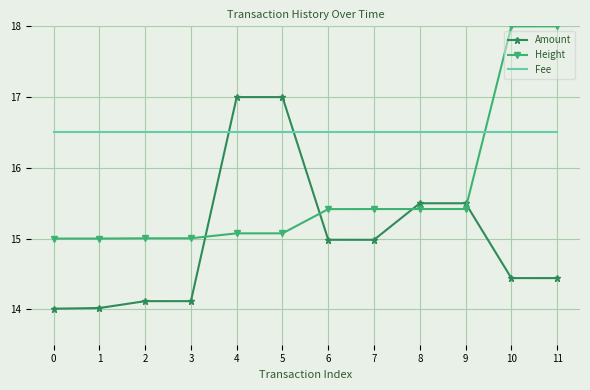

What is the difference between the highest and lowest values at 10?

3.6